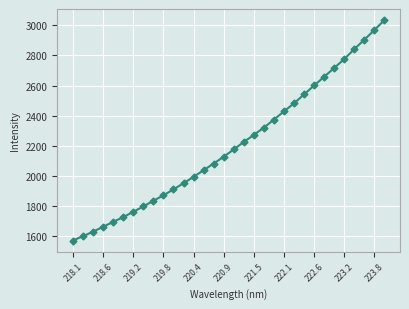

What is the value of the 31st point from the left?

2968.3